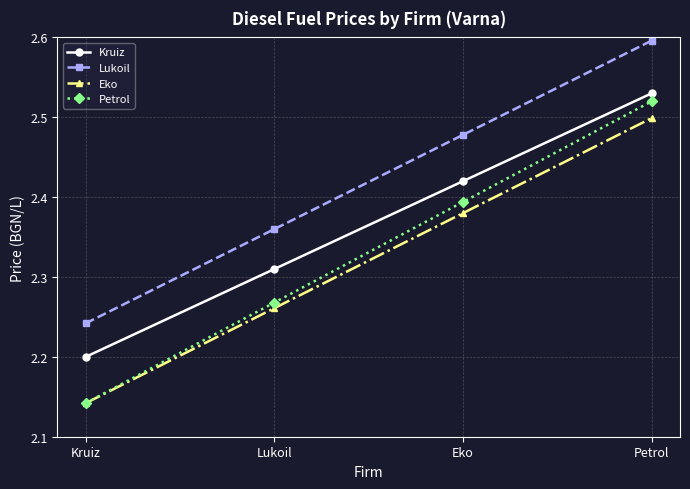

True or false: Lukoil and Eko cross at least once.

False